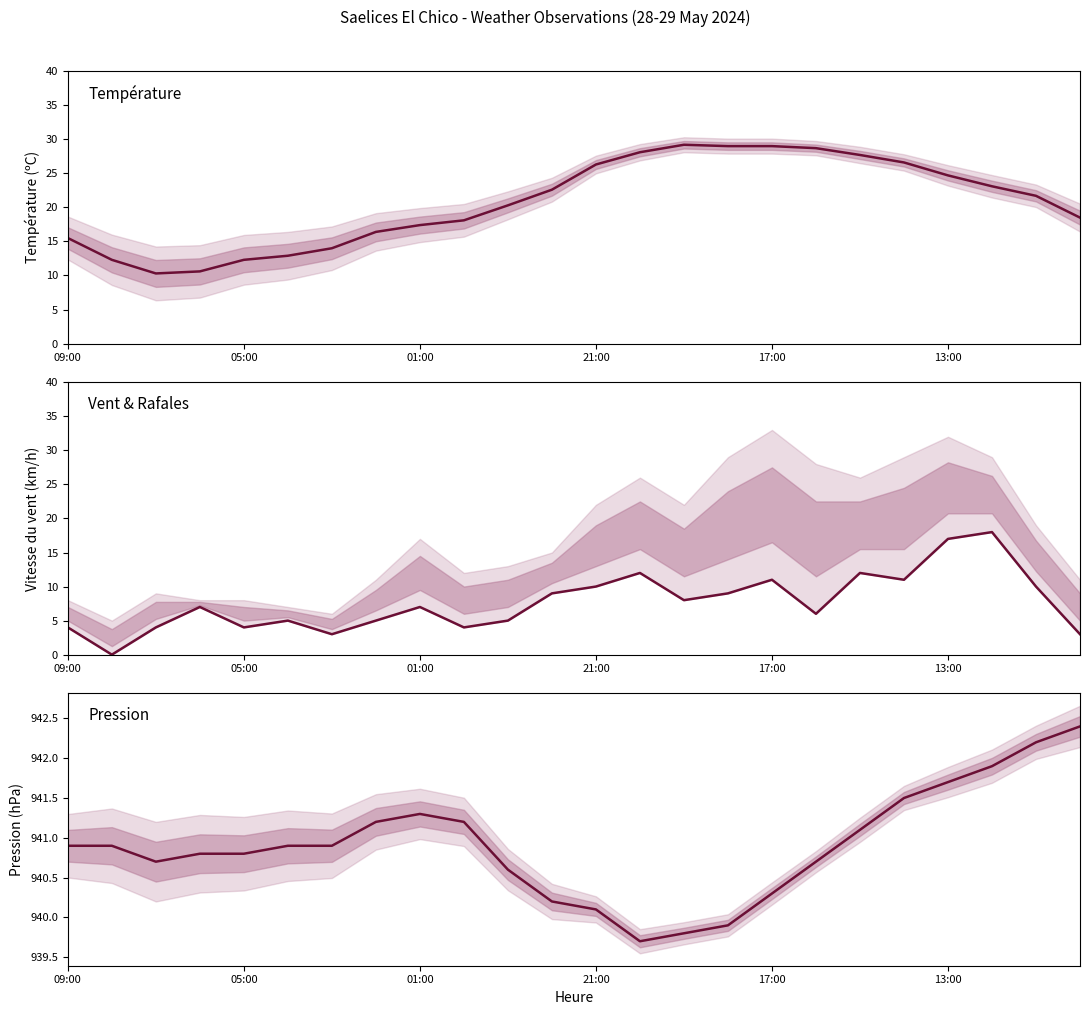

How many distinct data groups are displayed?

3